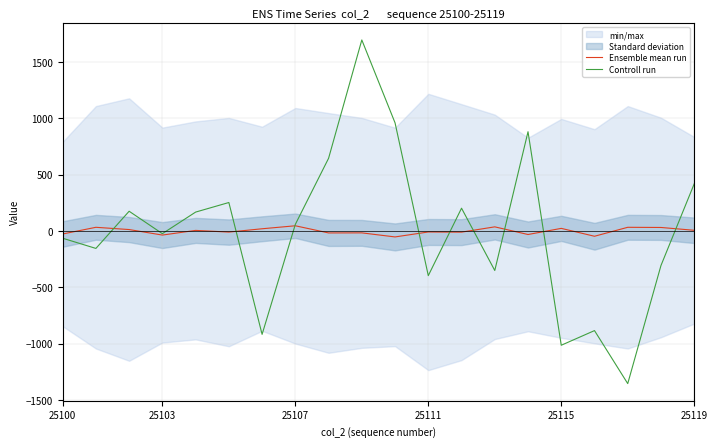

What is the lowest value of the Ensemble mean run series?

-52.3